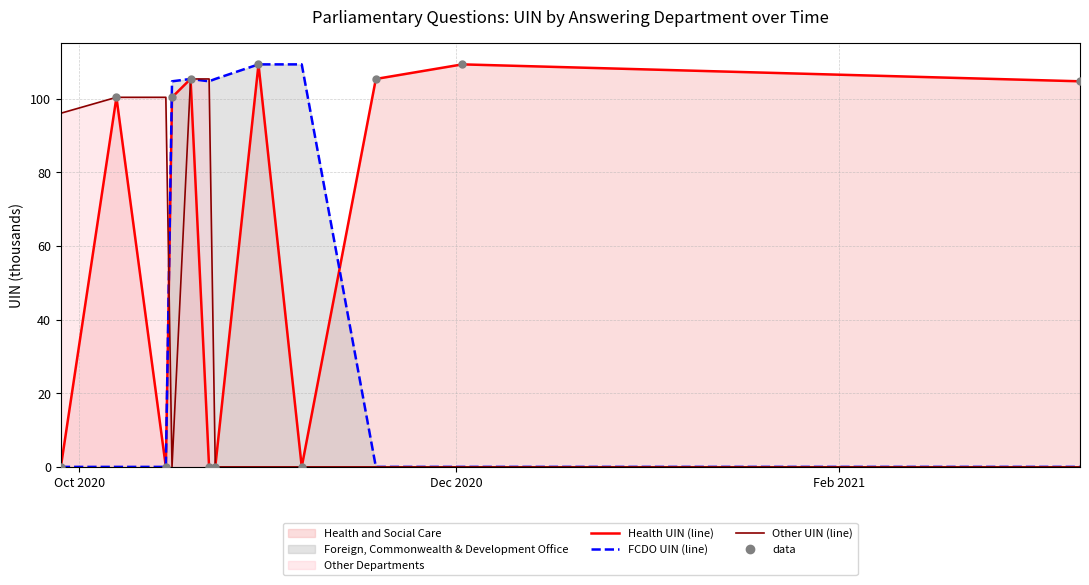

At how many categories does at least one series exceed 107?

3